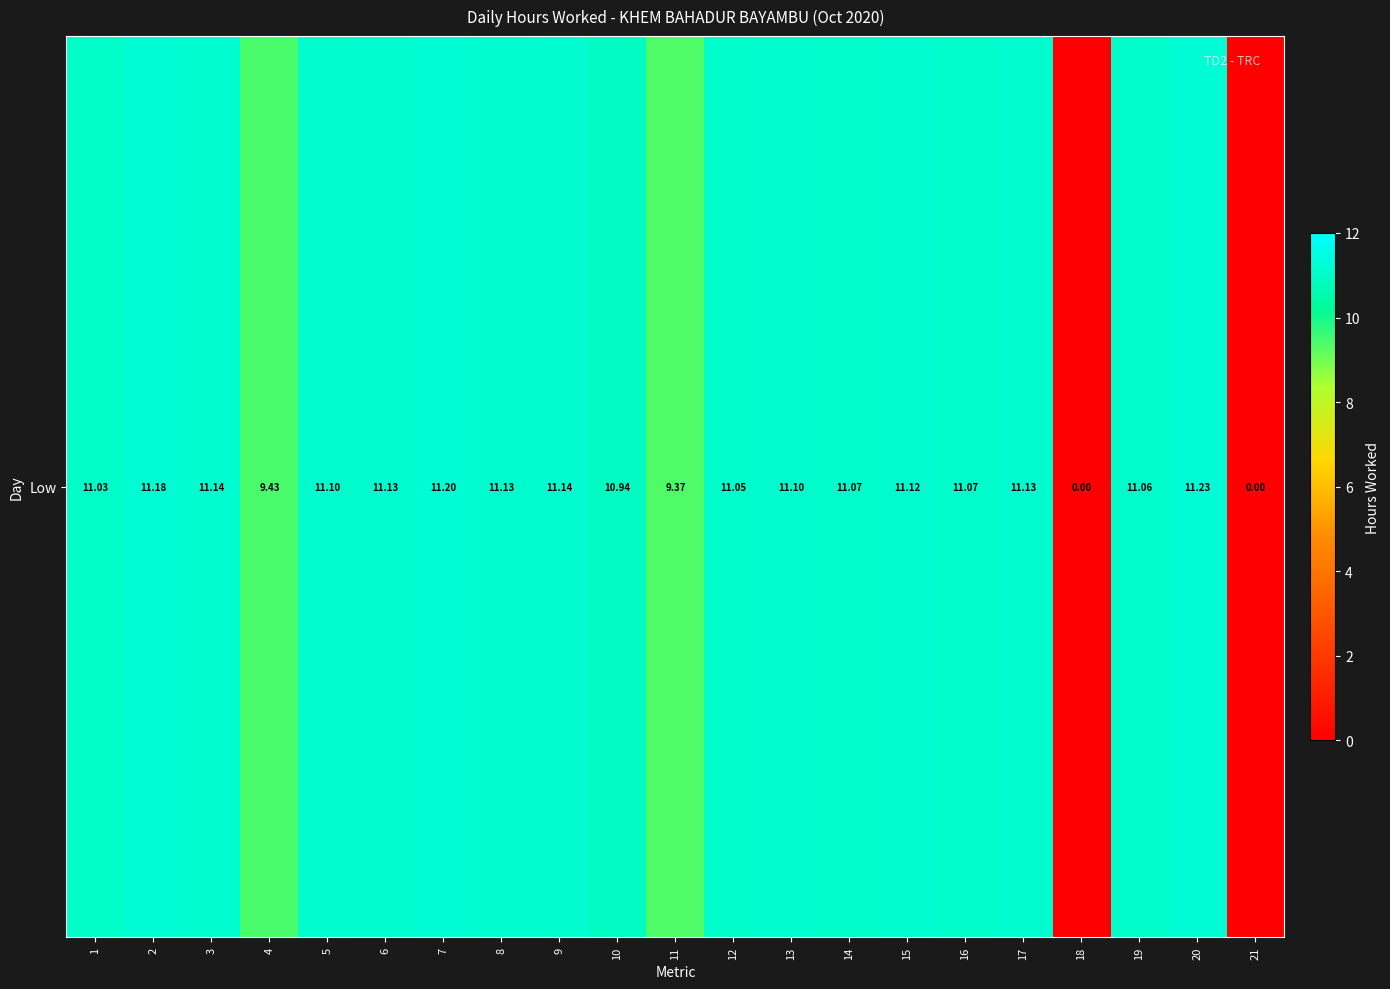

What is the difference between the maximum and minimum values?

11.2